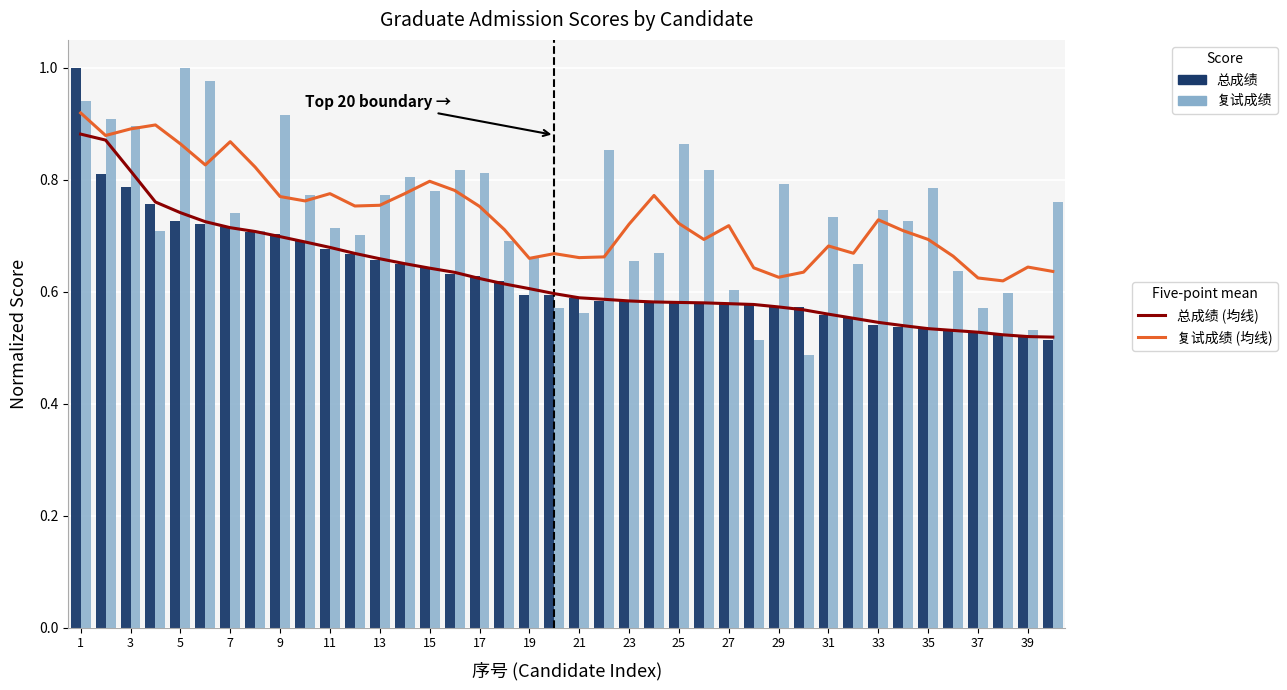

At how many categories does at least one series exceed 0?

40